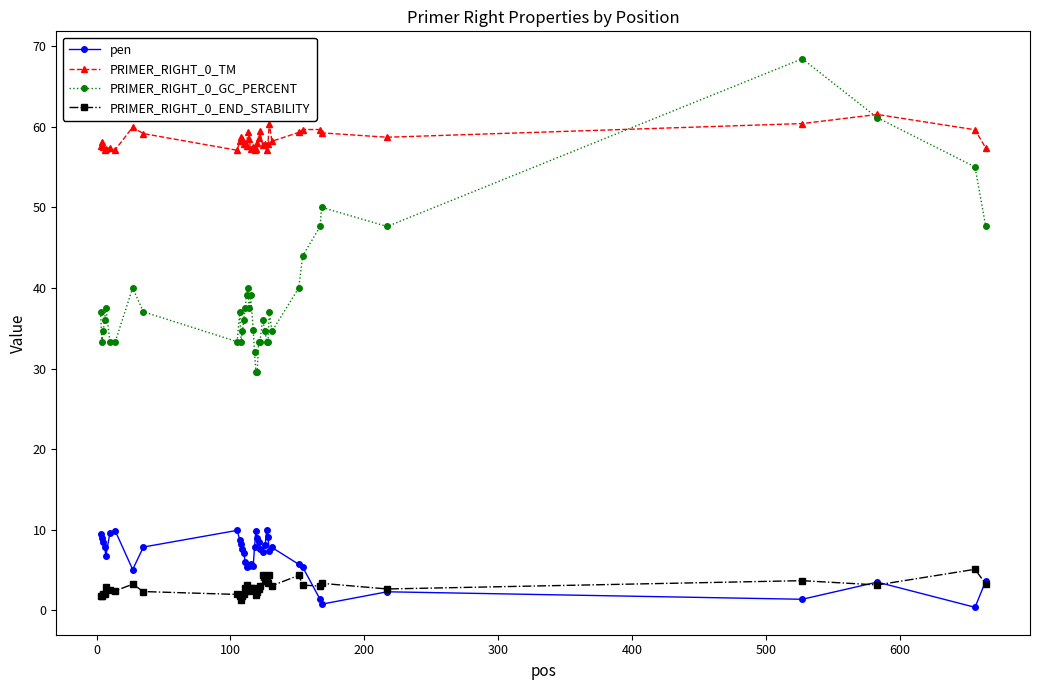

True or false: PRIMER_RIGHT_0_TM has more than 2 interior local peaks.

True